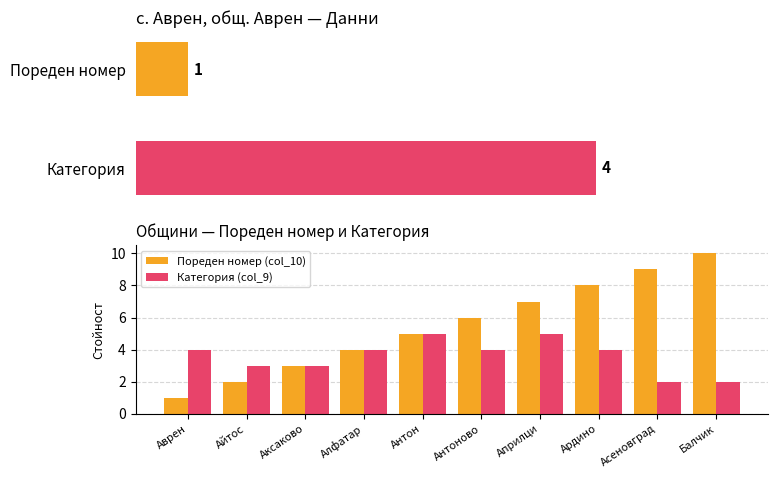

At which category does the chart reach its peak across all series?

Балчик